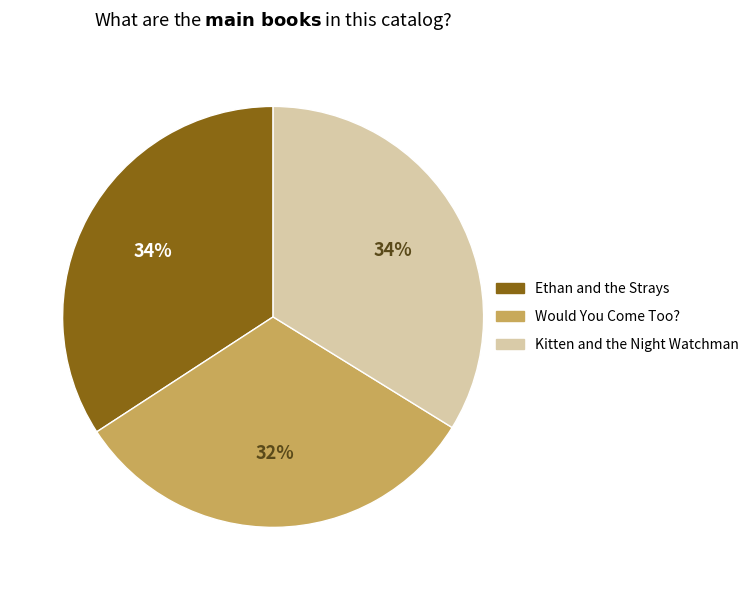

Does Ethan and the Strays represent more than half of the total?

No